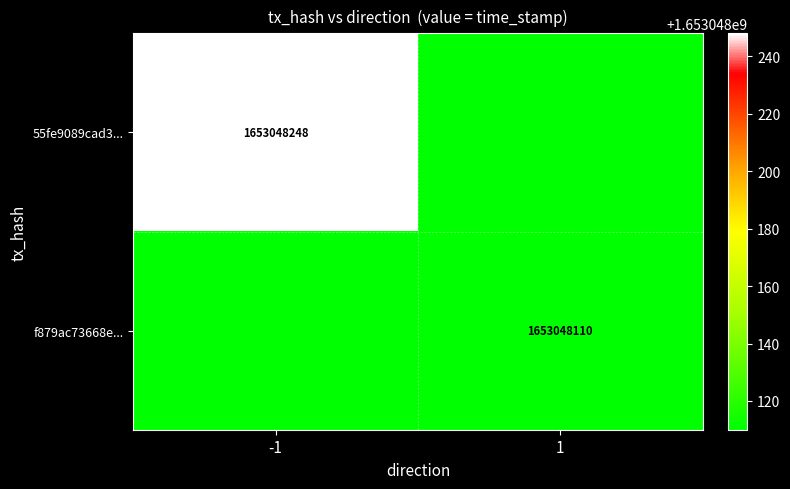

The f879ac73668e... series shows 1653048110 at 1. True or false?

True